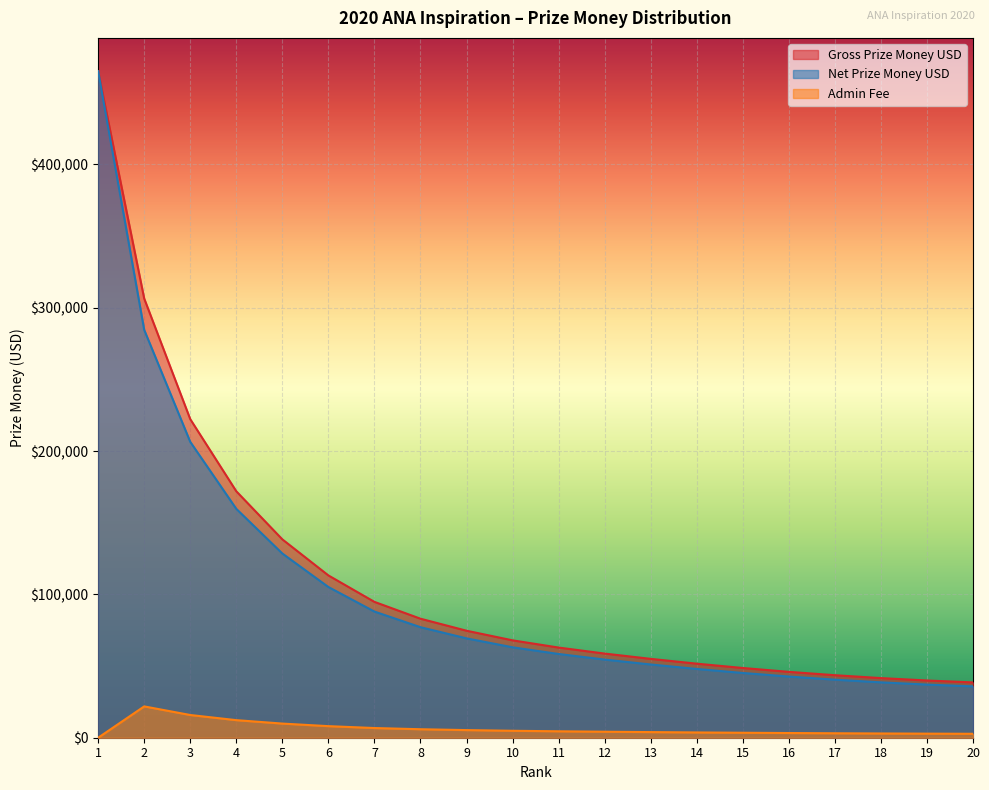

At which category does the chart reach its peak across all series?

1